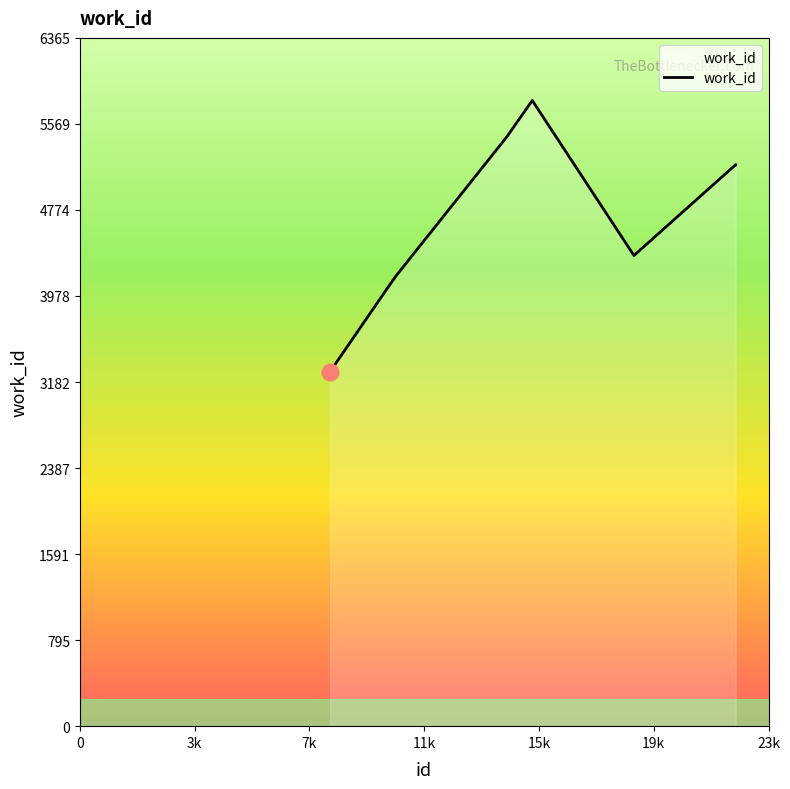

What is the greatest value displayed?

5787